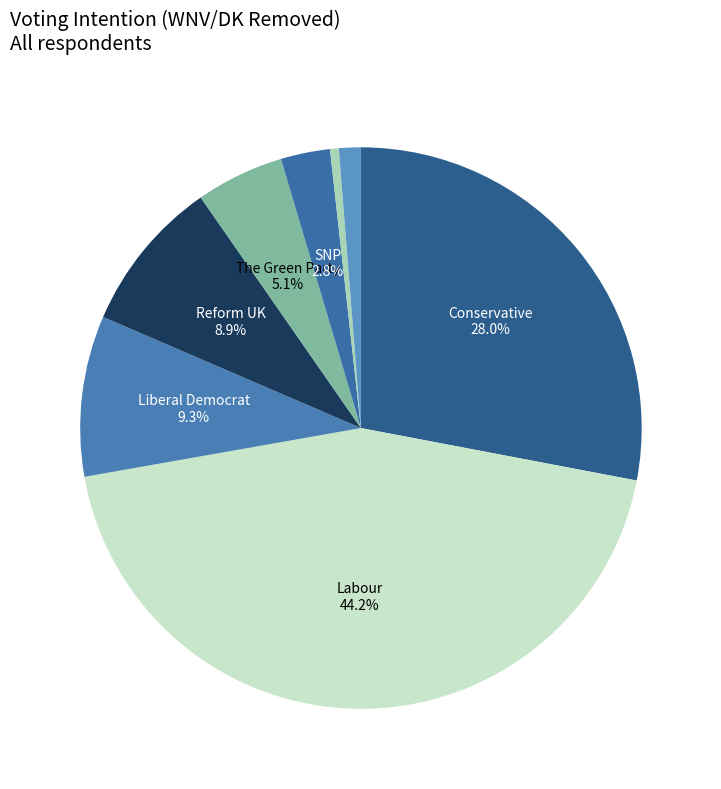

How many slices are in this pie chart?

8